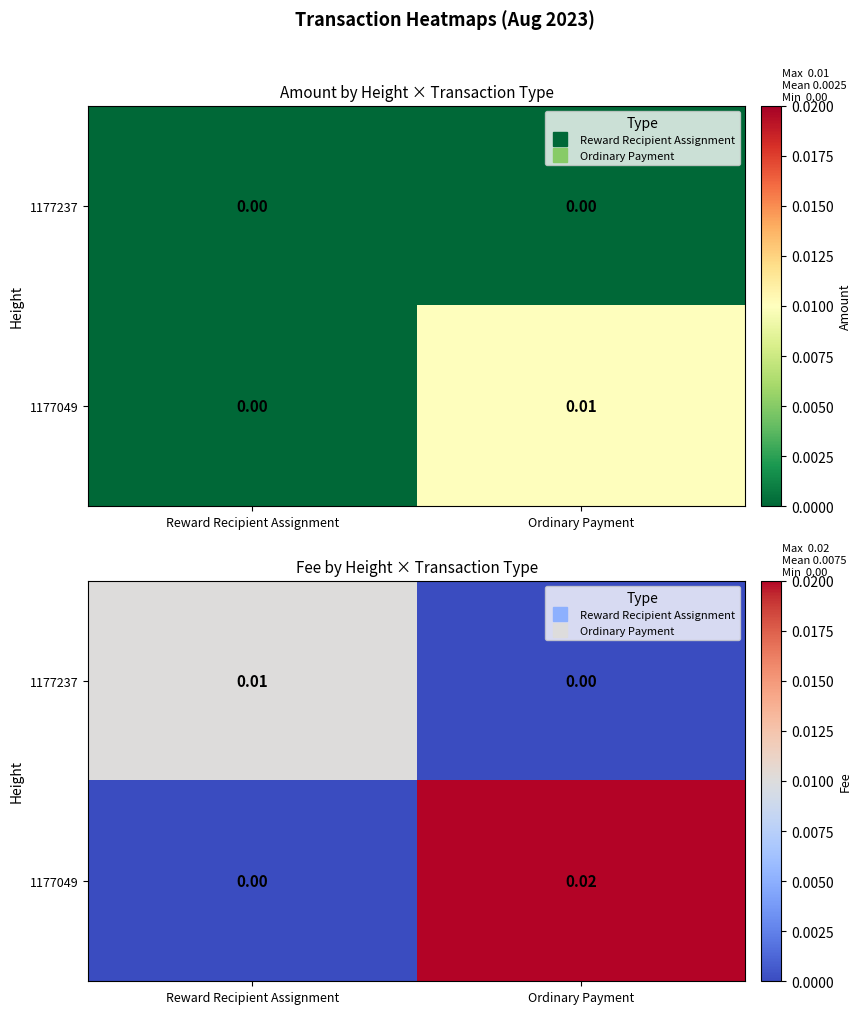

Which series has the largest total across all categories?

1177049